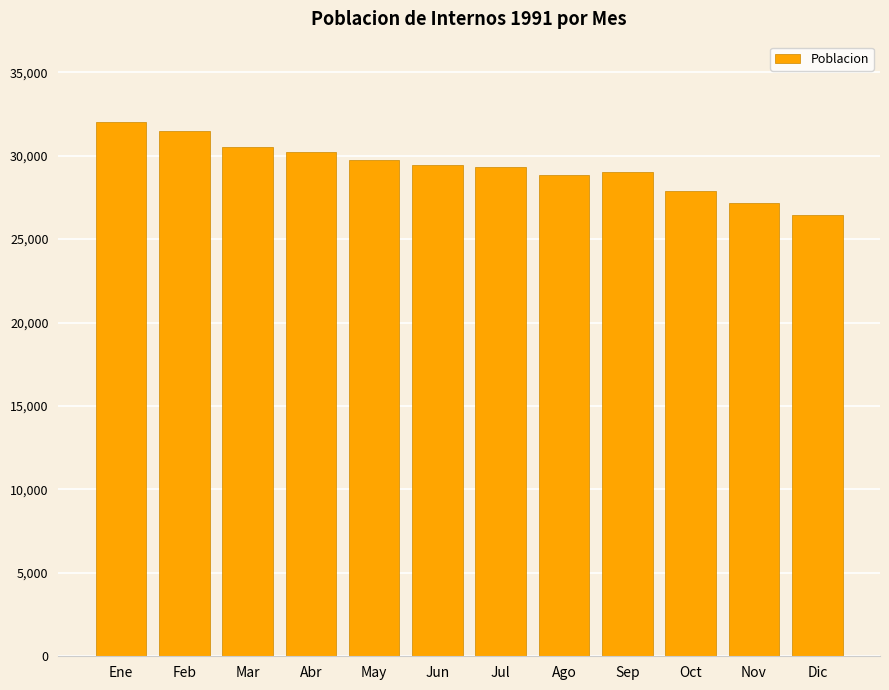

What is the sum of the values at Oct and Jul?

57245